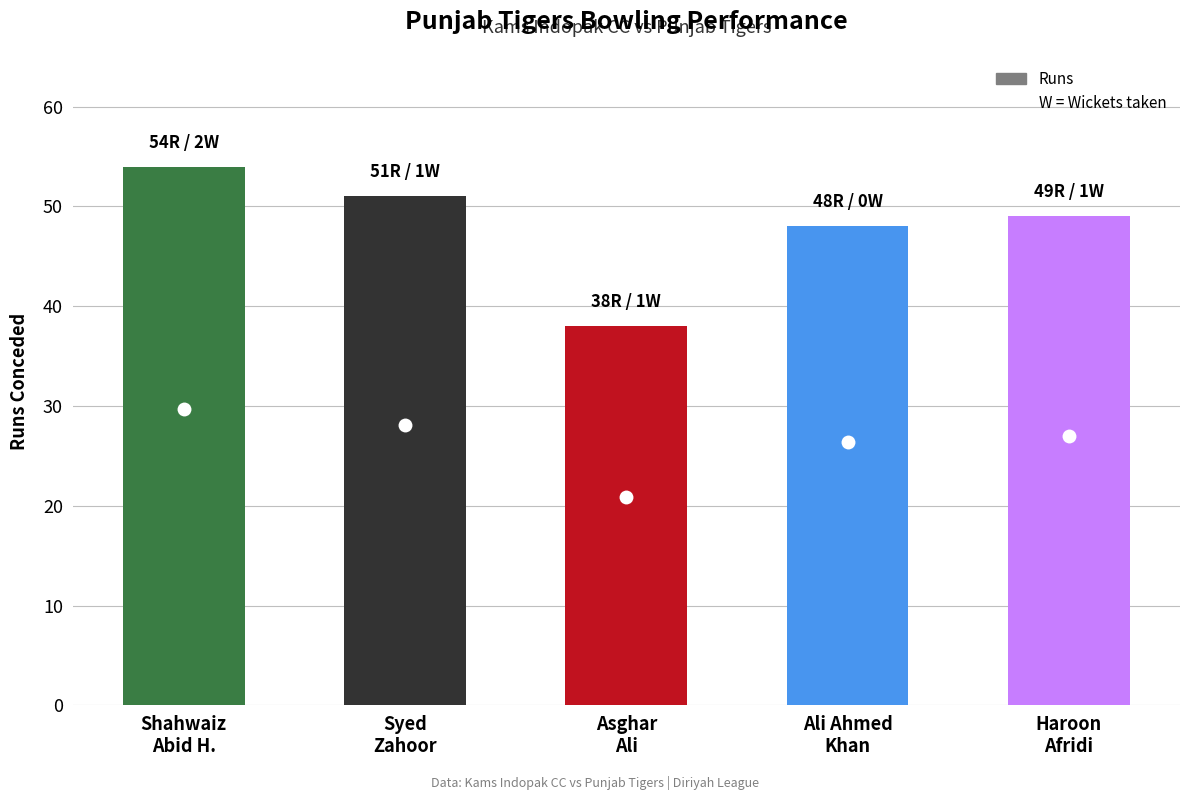

What is the value of the 1st bar from the left?

54